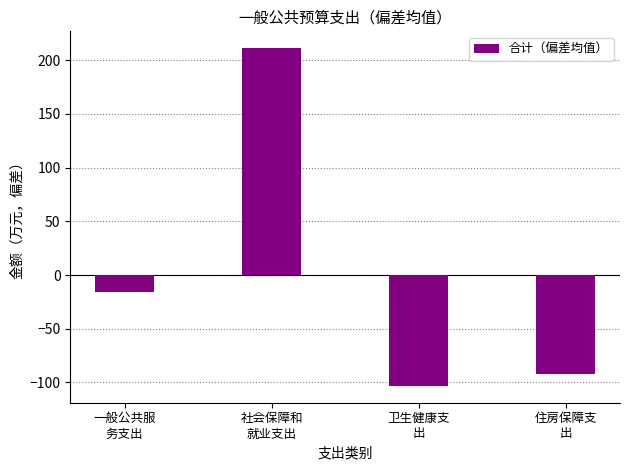

Are the bars horizontal?

No